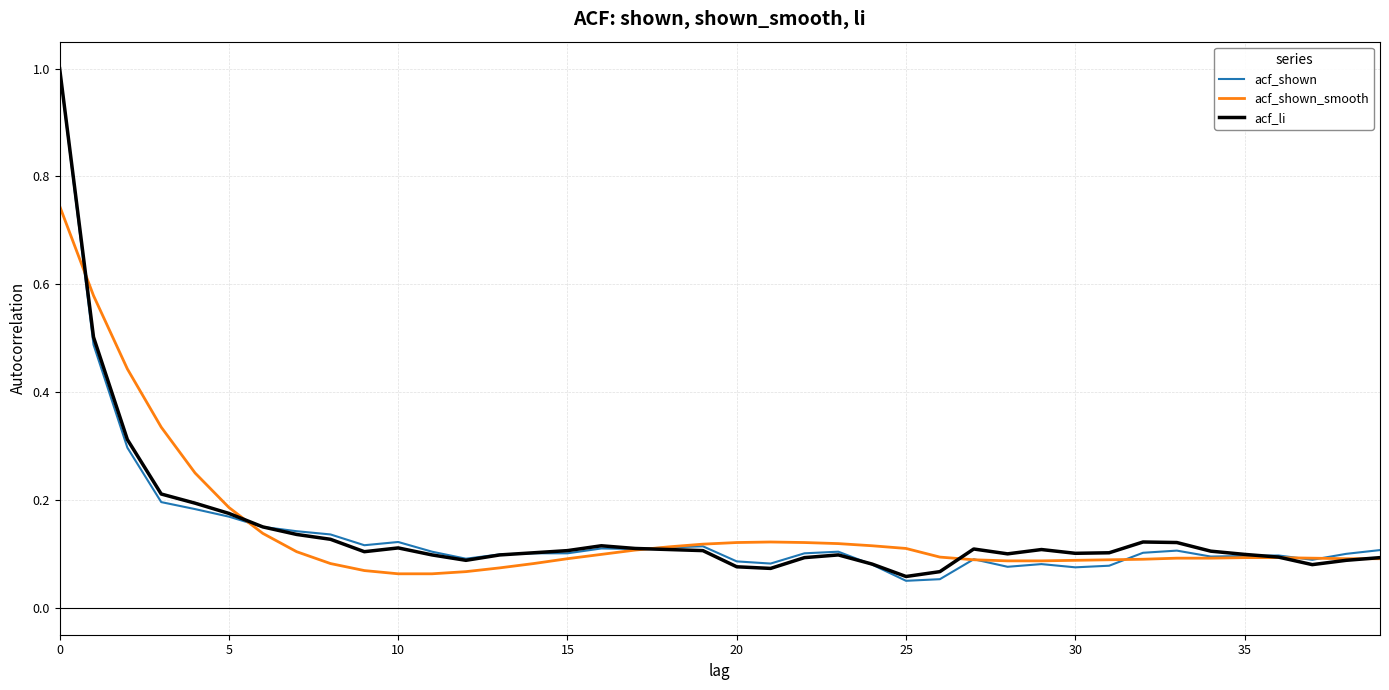

What is the maximum value shown in the chart?

1.0